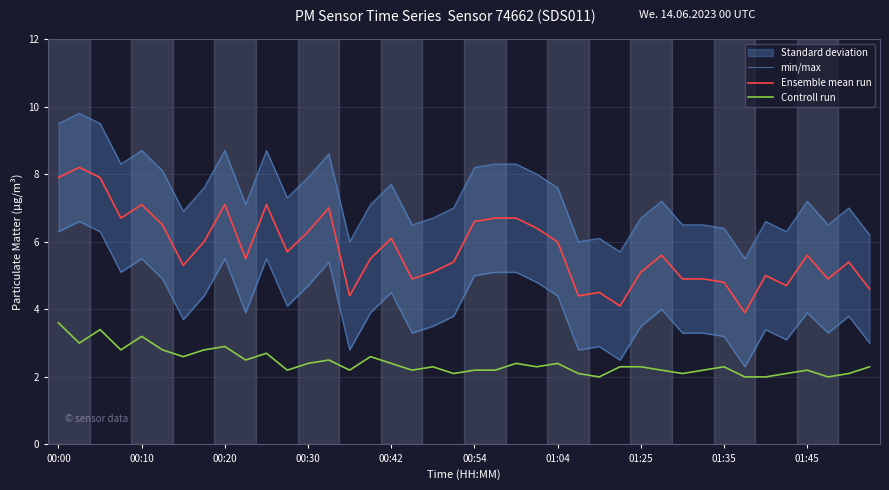

True or false: Controll run and Ensemble mean run intersect in this chart.

False